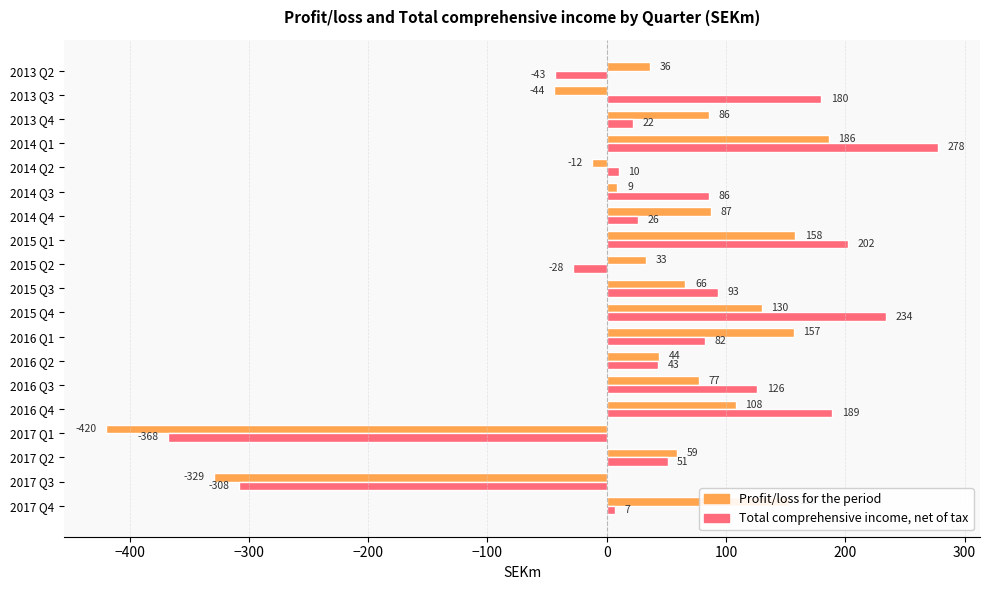

What is the highest value of the Profit/loss for the period series?

186